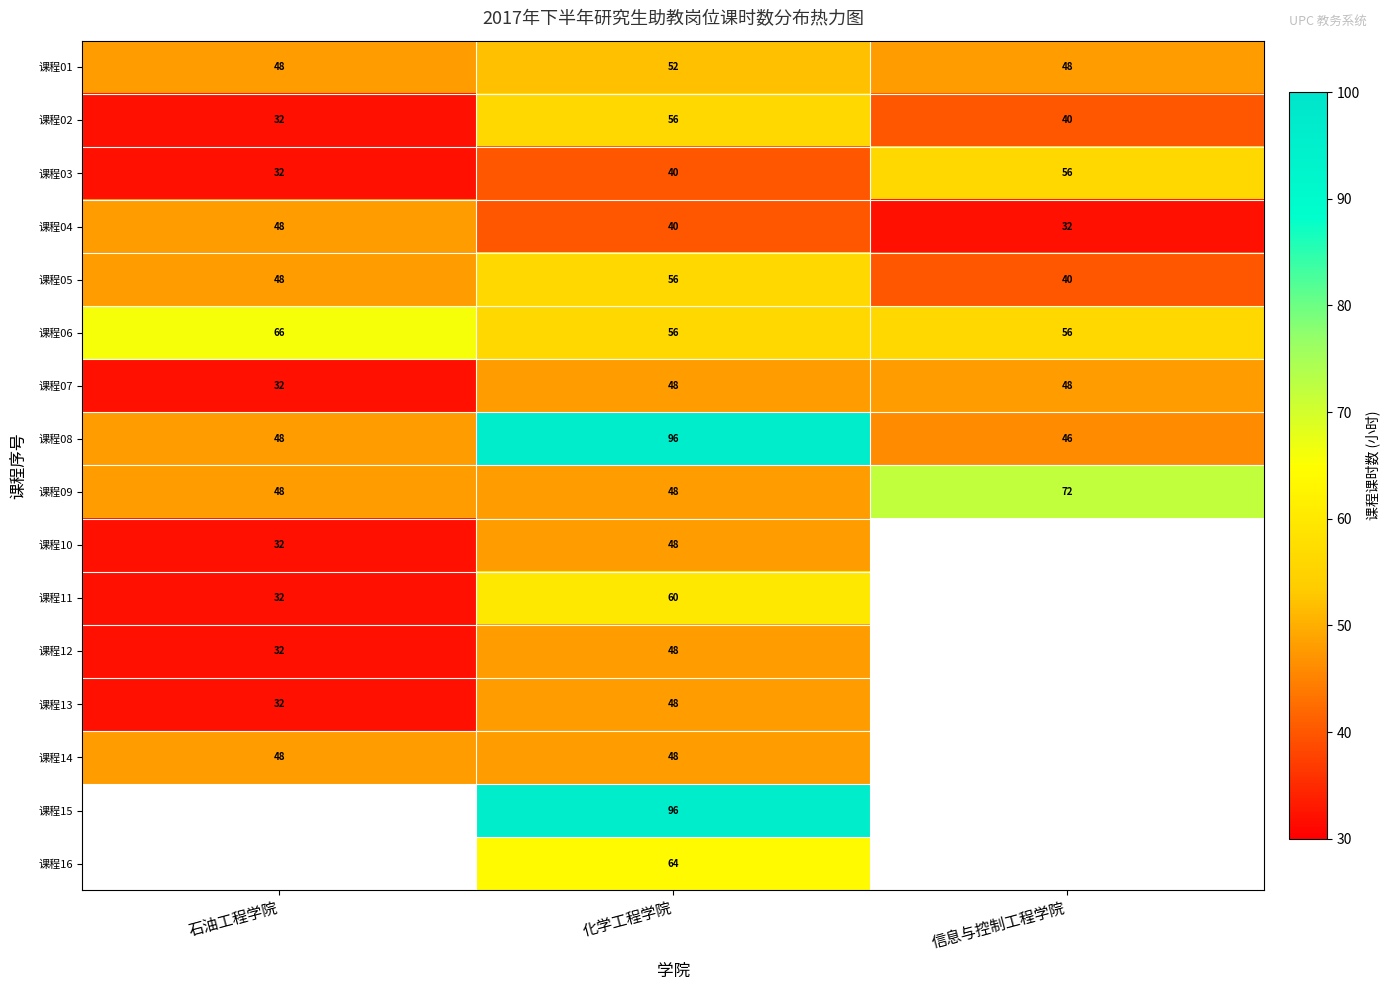

Rank the categories by 课程03 value from highest to lowest.

信息与控制工程学院, 化学工程学院, 石油工程学院